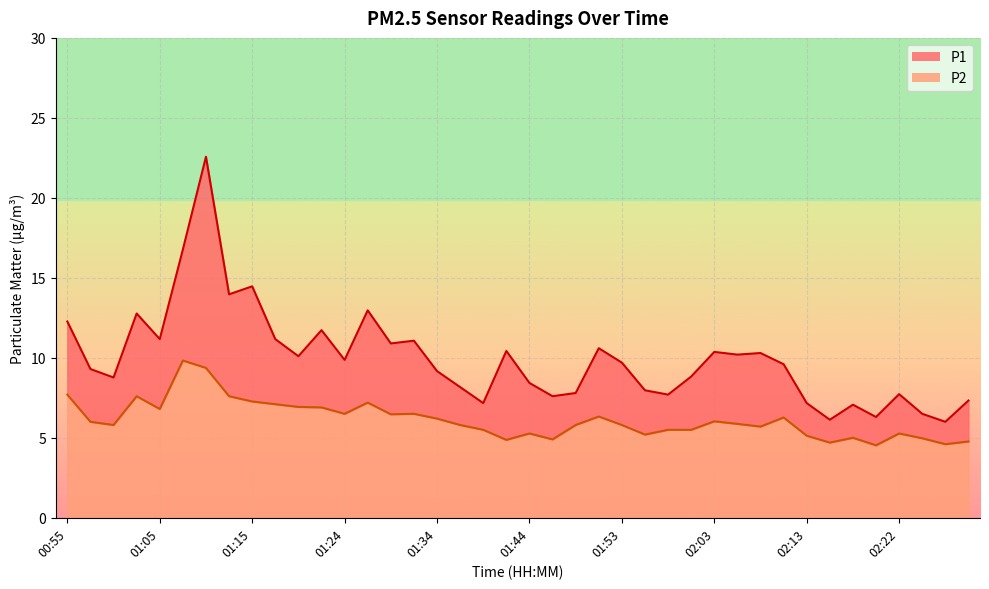

What is the total value across all series at 02:13?

7.2